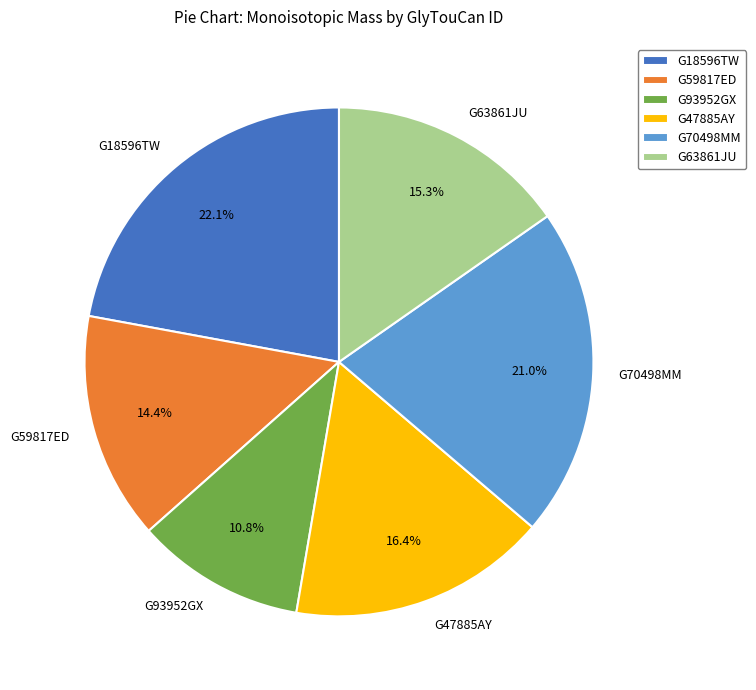

What is the ratio of the value at G59817ED to the value at G63861JU?

0.9